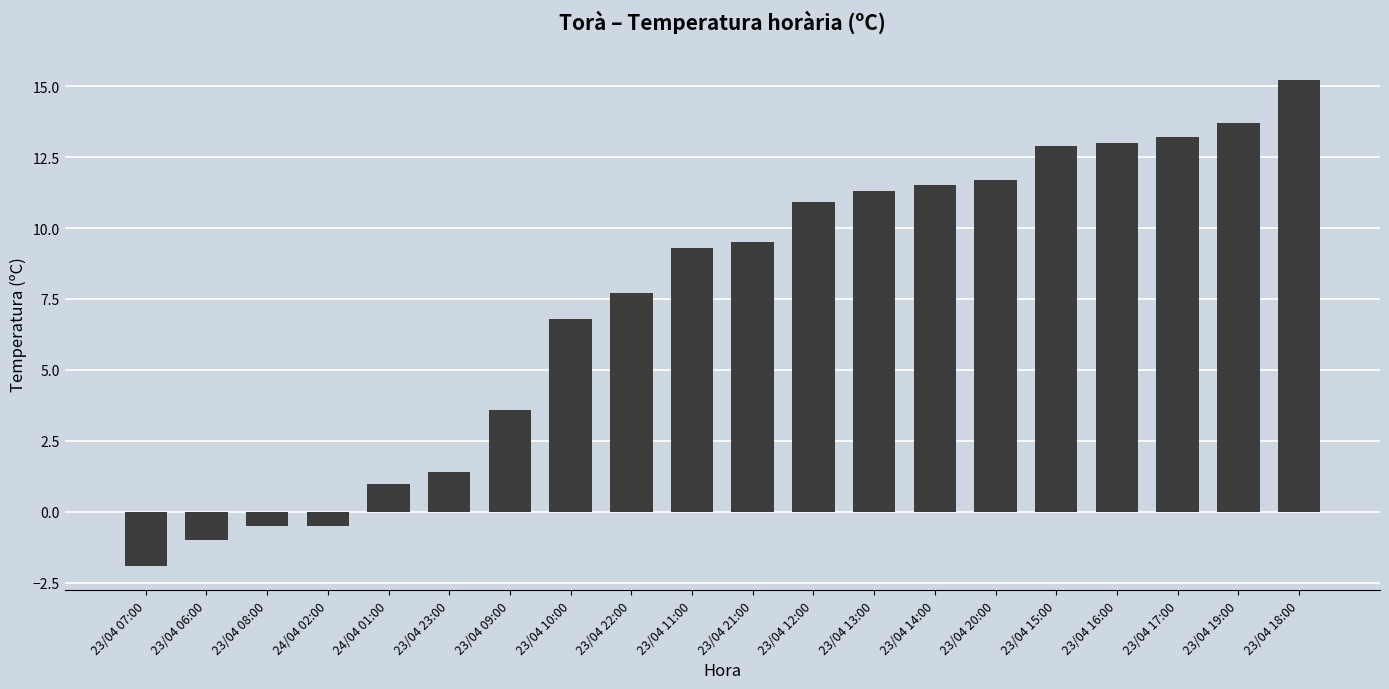

Which category has the highest value across all series?

23/04 18:00